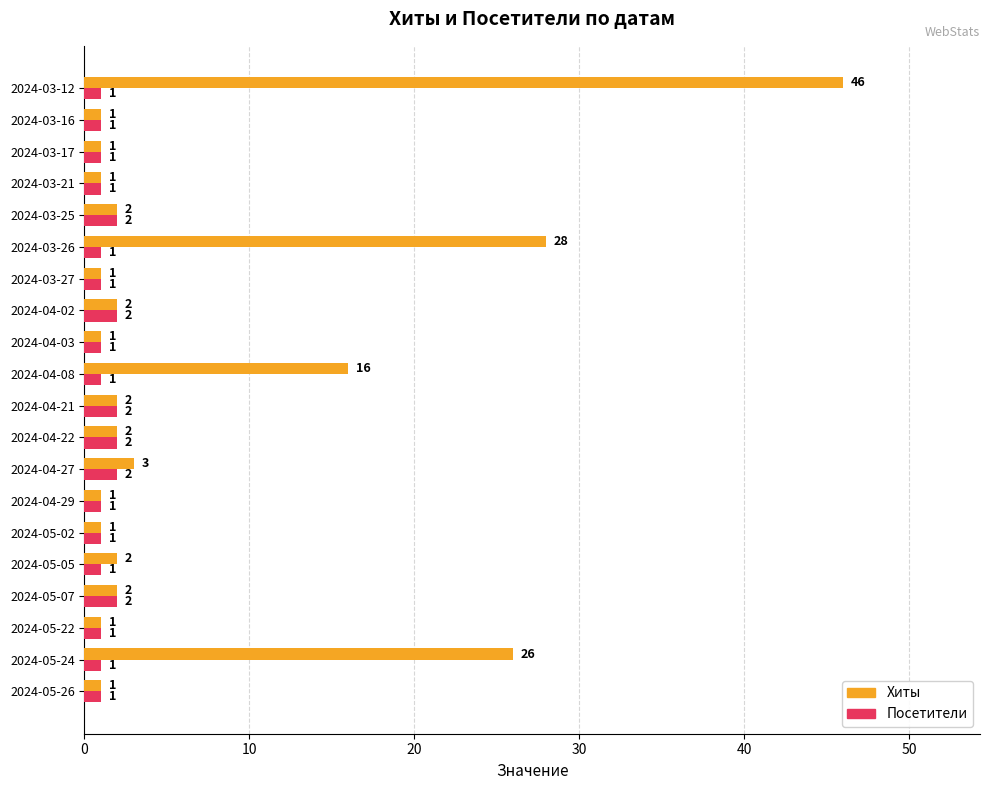

At 2024-05-24, list the series in order from smallest to largest.

Посетители, Хиты